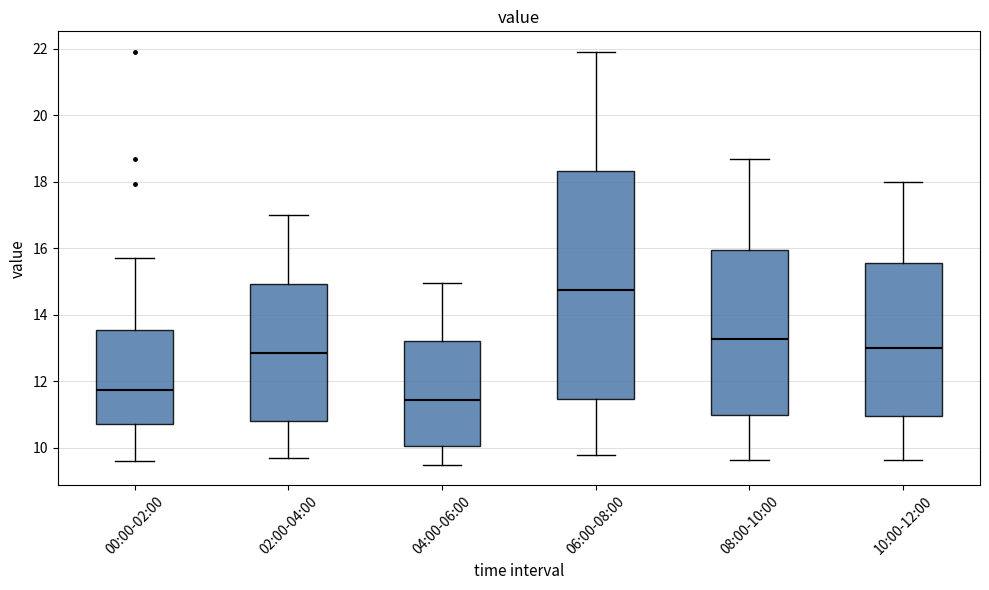

Which box is the tallest, from its lower edge to its upper edge?

06:00-08:00